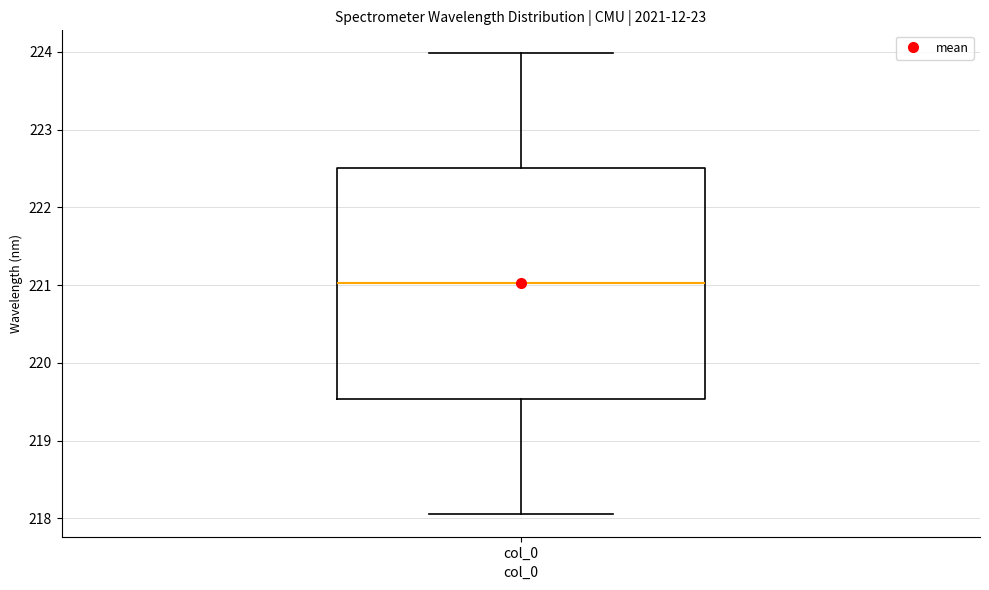

Transcribe this box plot: give where the median line is, the range the box spans, and where the two whiskers end, as read against the y-axis. The values are not printed on the chart, so give them approximately, as read against the axis.

median 221.0, box 219.5 to 222.5, whiskers 218.1 to 224.0